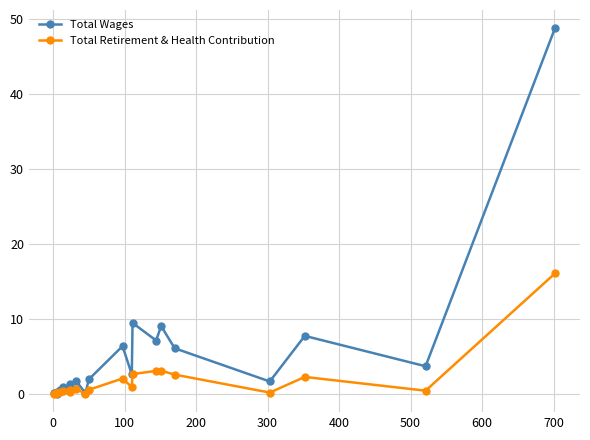

Which series has the widest spread of values?

Total Wages